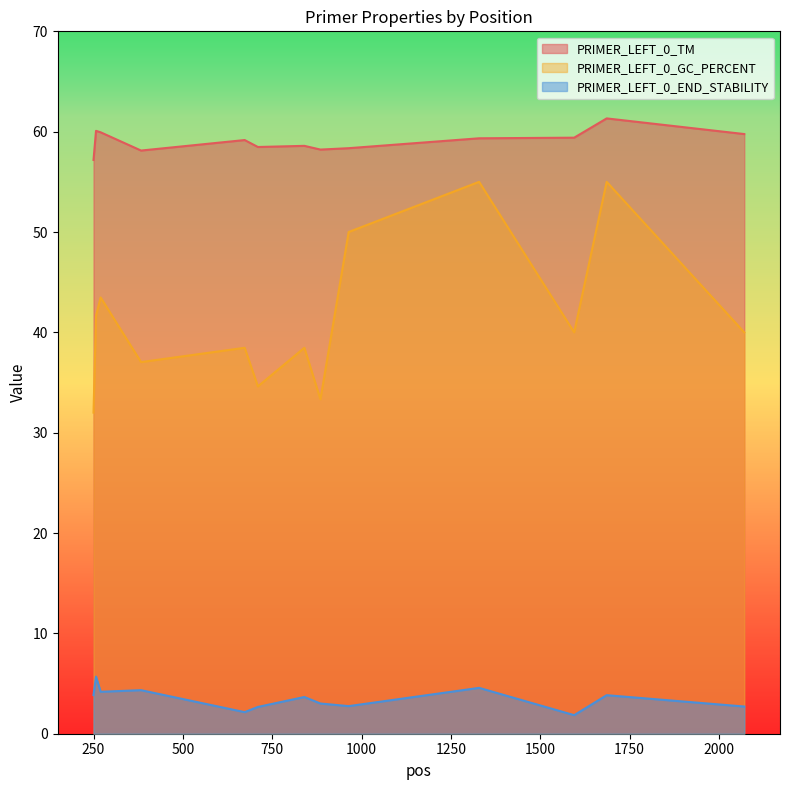

What is the spread (max minus min) of values at 270?

55.8